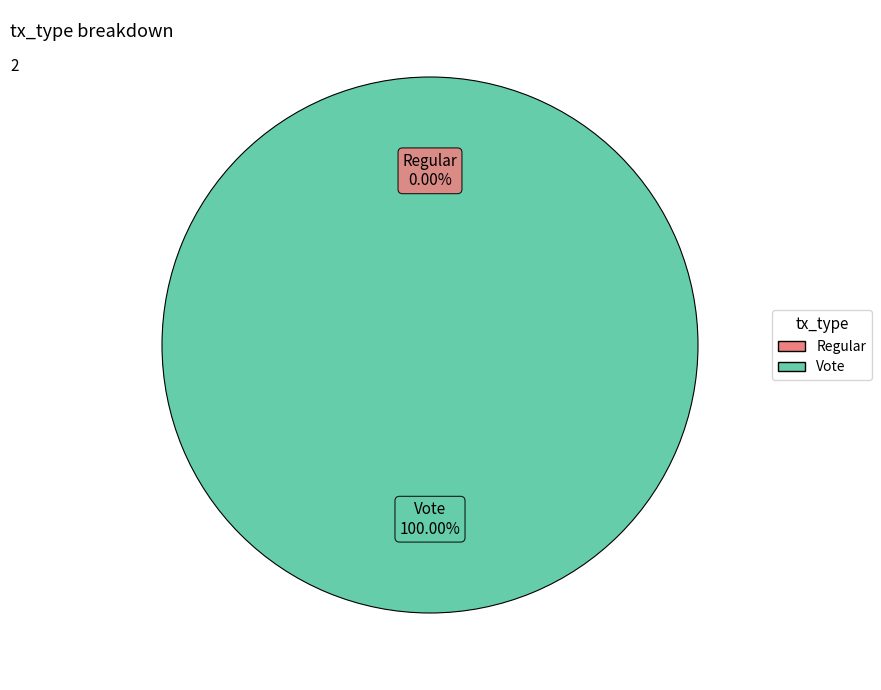

Does any single category account for the majority?

Yes